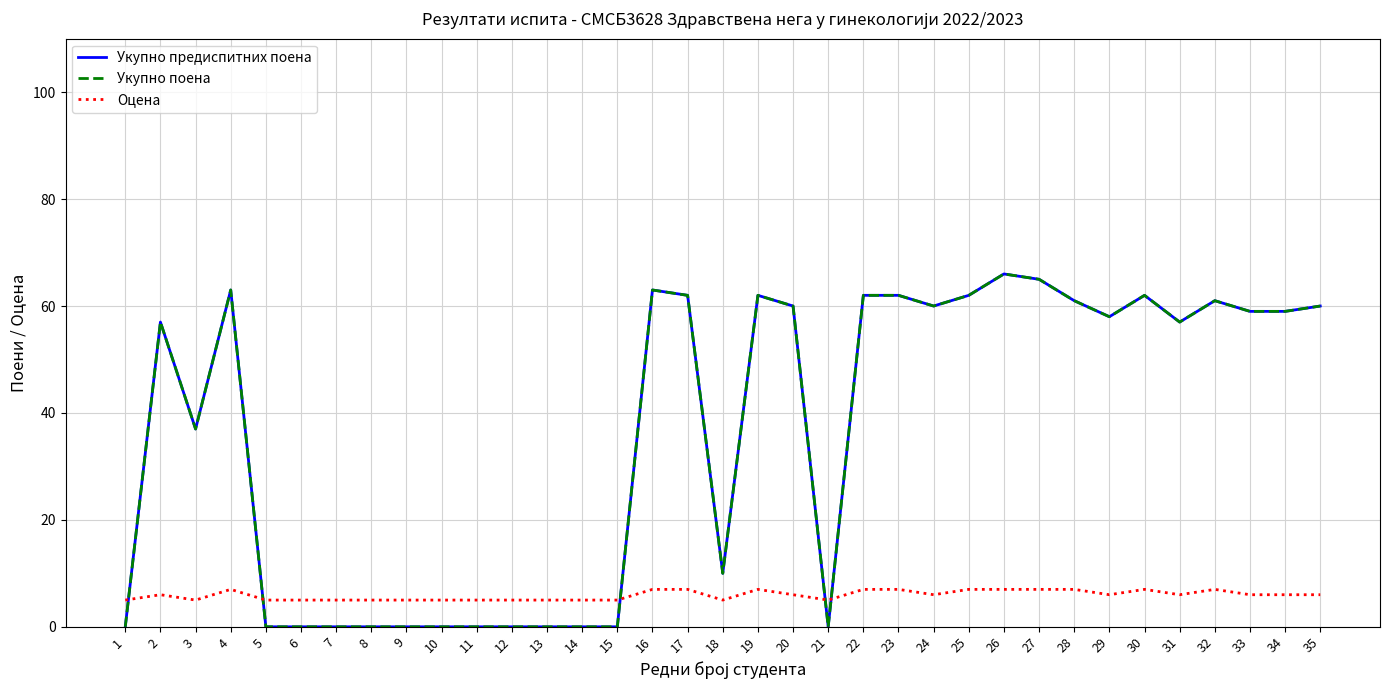

Which series has the largest total across all categories?

Укупно предиспитних поена